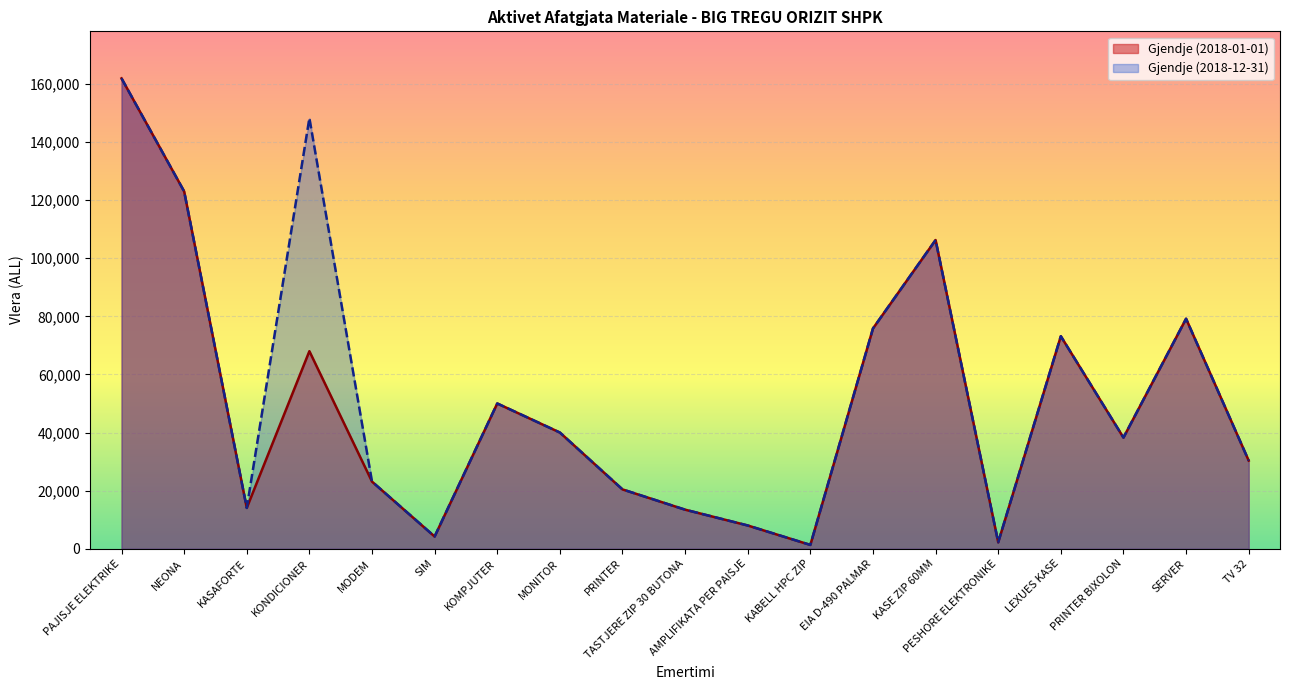

Which label corresponds to the largest value in the chart?

PAJISJE ELEKTRIKE